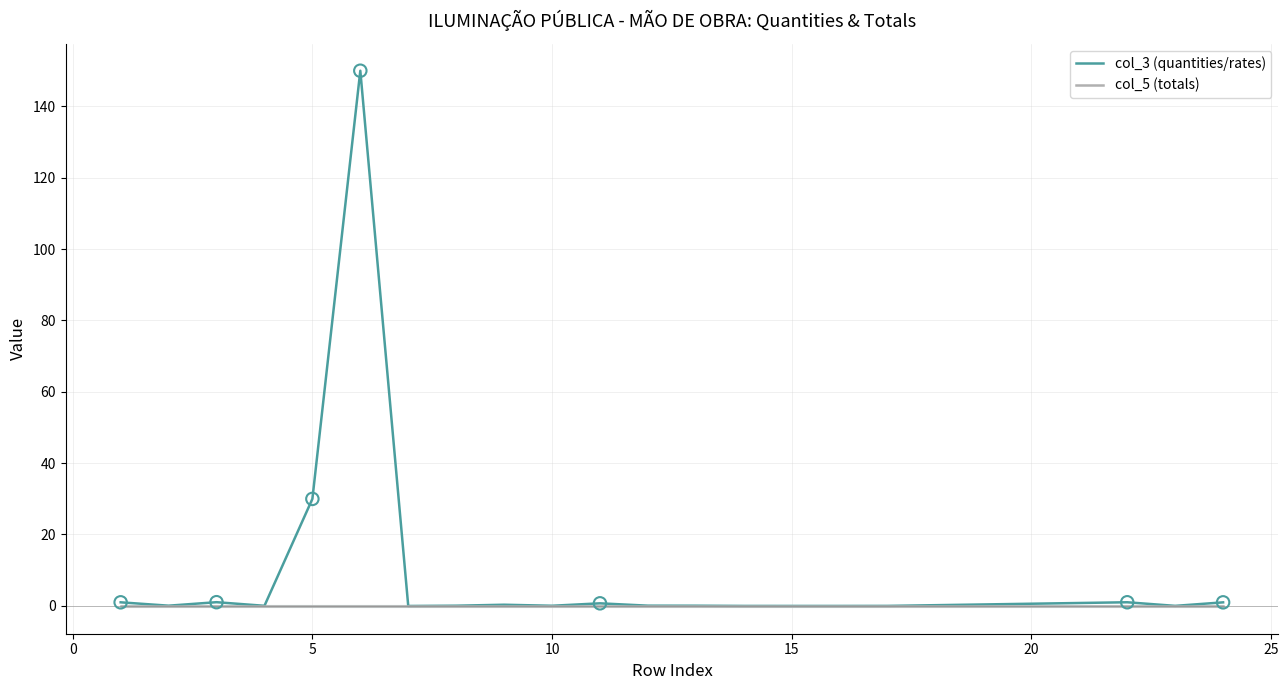

Which series reaches the maximum Y coordinate?

col_3 (quantities/rates)